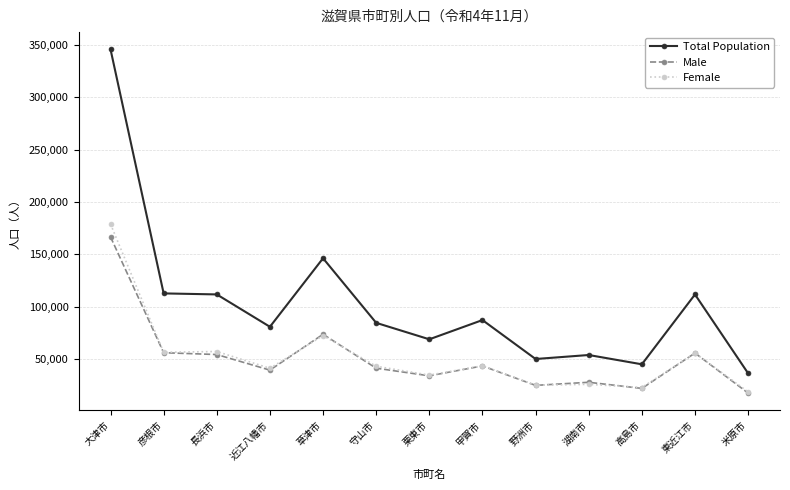

Between 大津市 and 米原市, which series saw the biggest shift?

Total Population